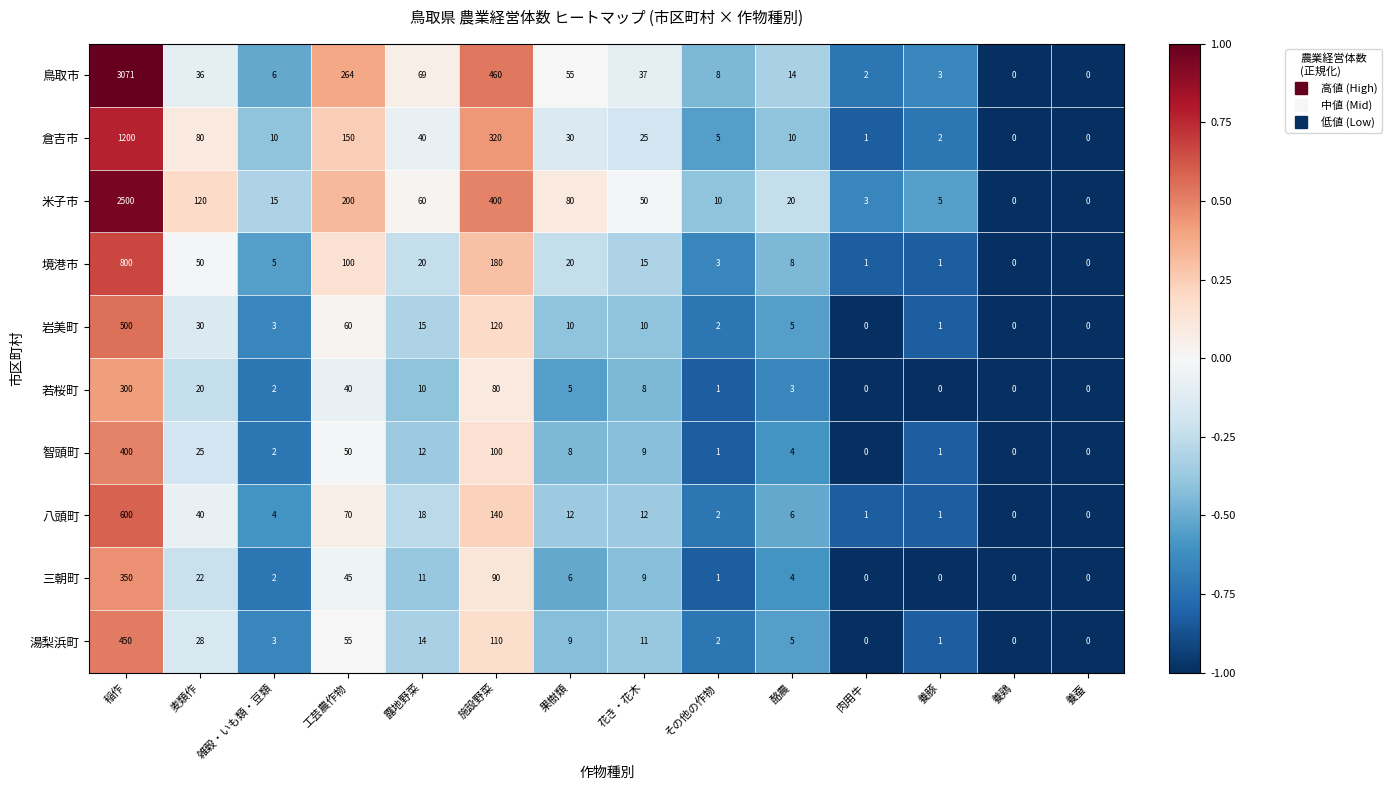

Which series has the largest range (max minus min)?

鳥取市